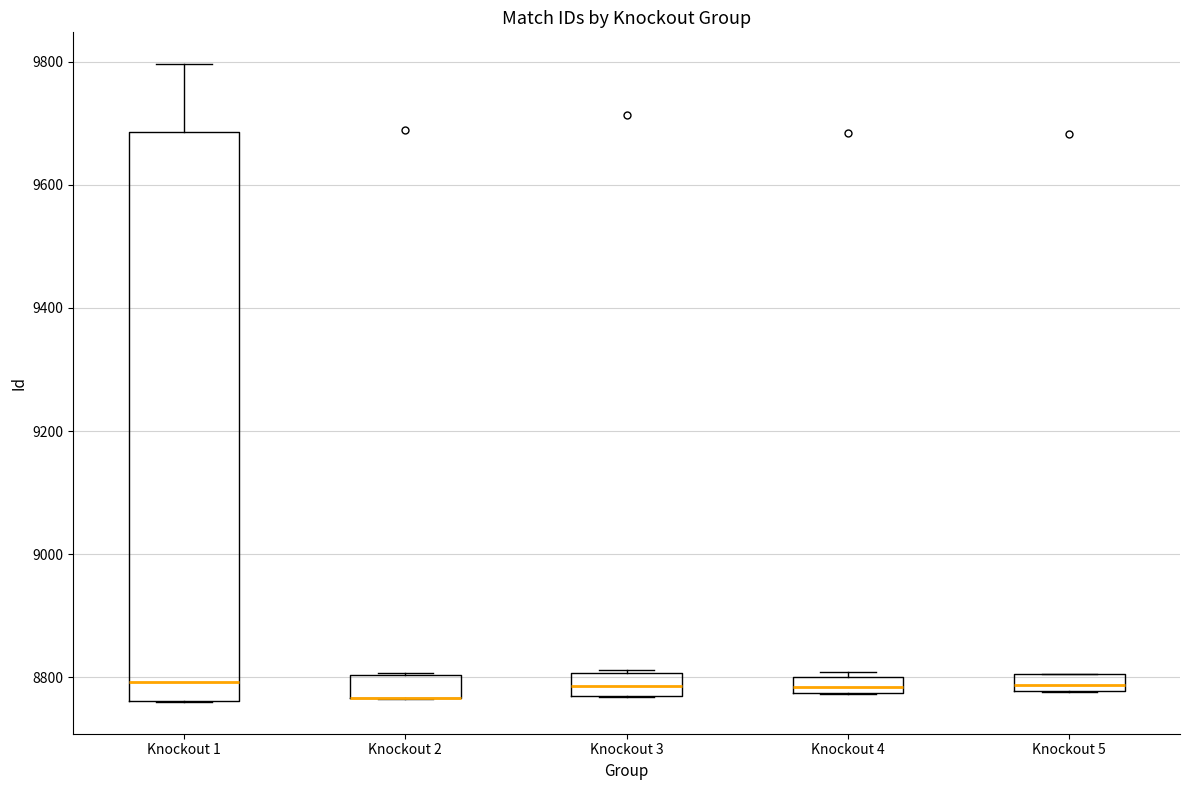

Where does the median line of the box for Knockout 1 sit on the y-axis? The values are not printed on the chart, so give them approximately, as read against the axis.

8800